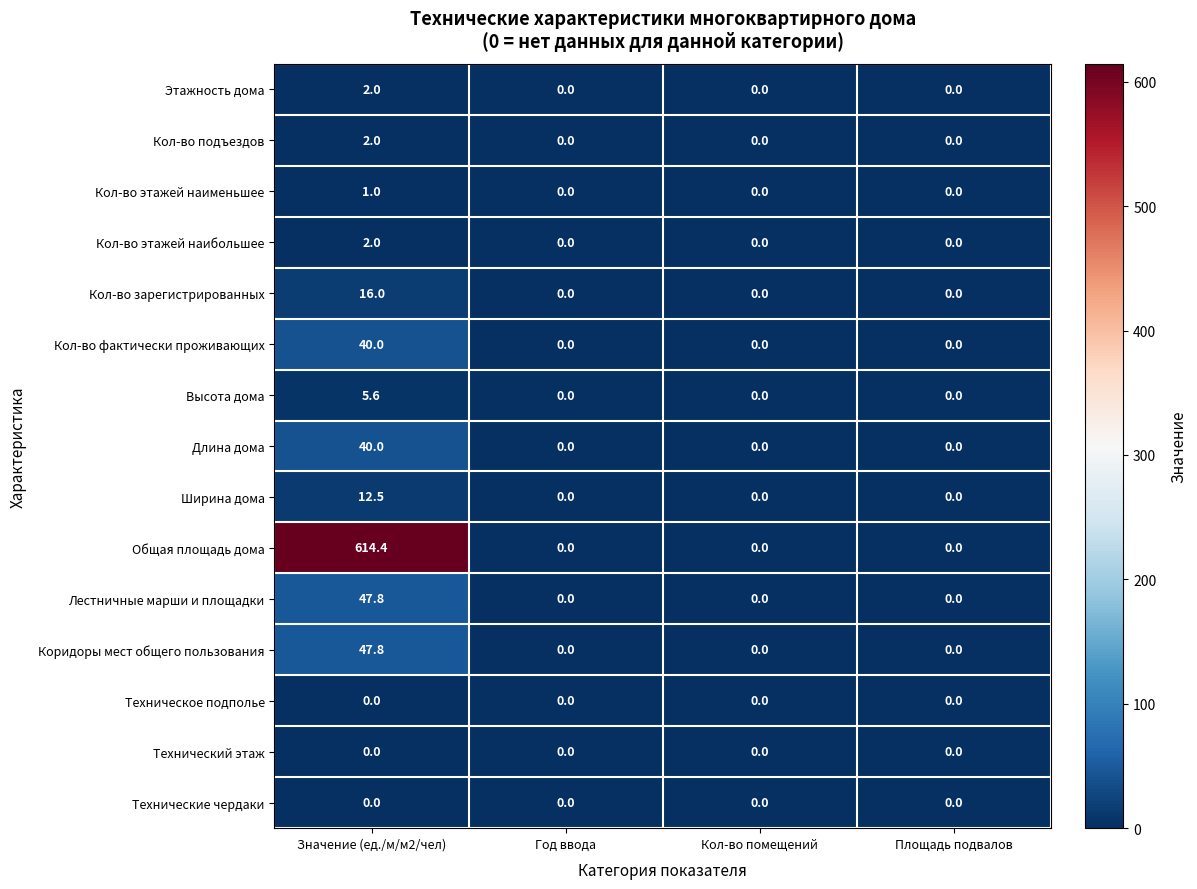

What is the difference between the highest and lowest values at Значение (ед./м/м2/чел)?

614.4